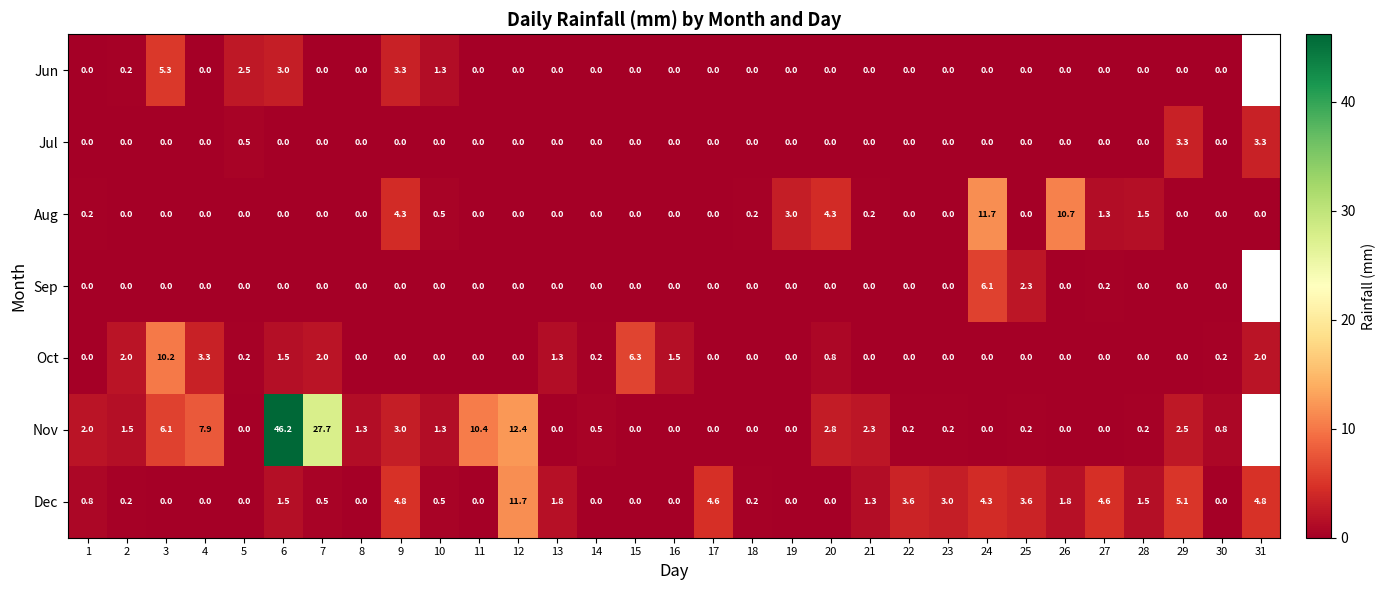

Between 26 and 4, which is larger?

26